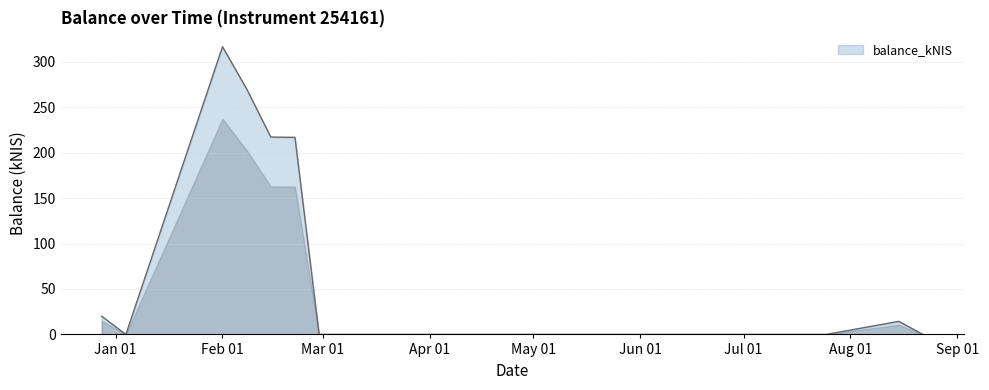

What is the difference between the maximum and minimum values?

316.5